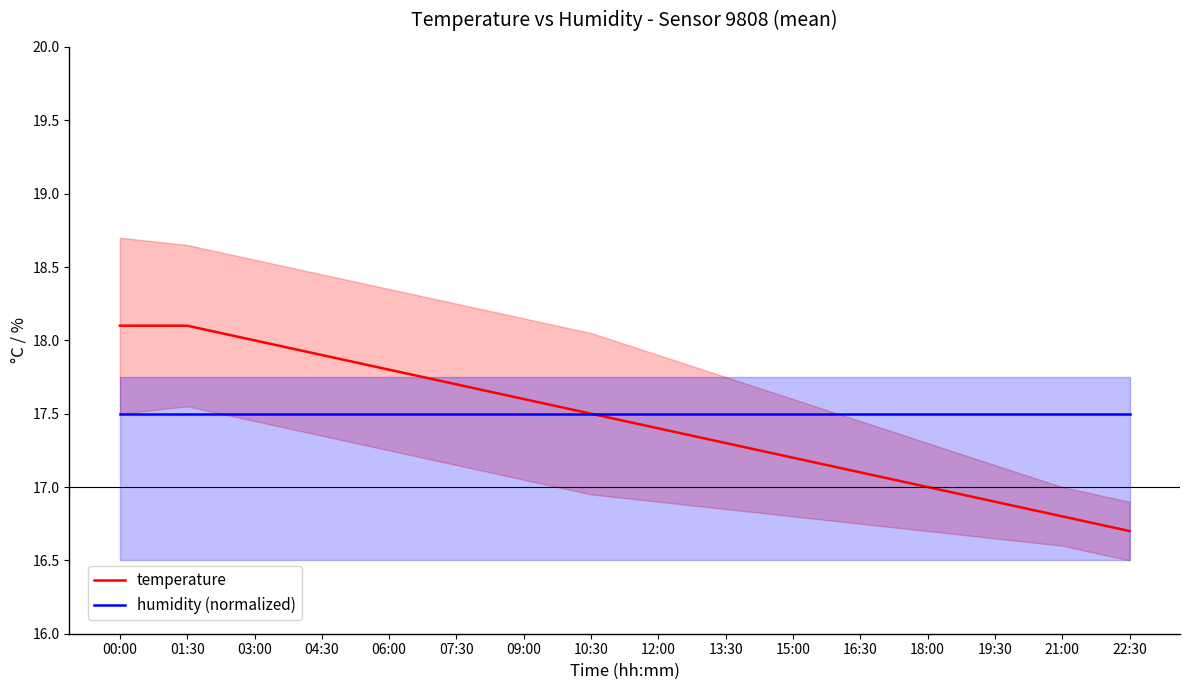

At how many categories does at least one series exceed 17?

16